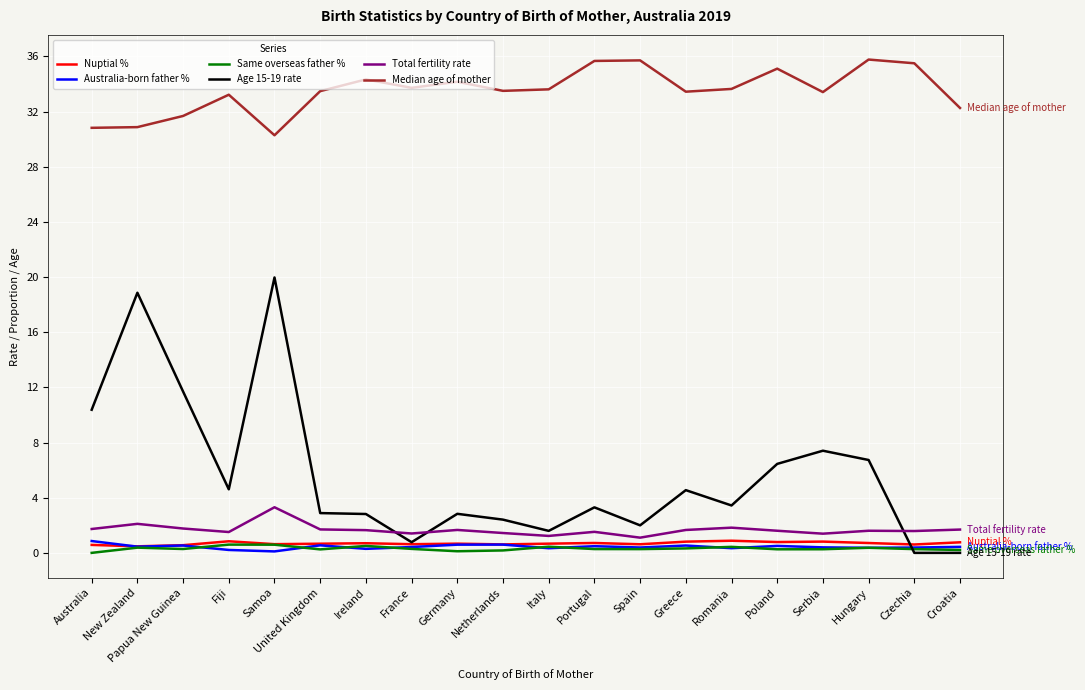

Is it true that Nuptial % equals 0.8 at Poland?

True